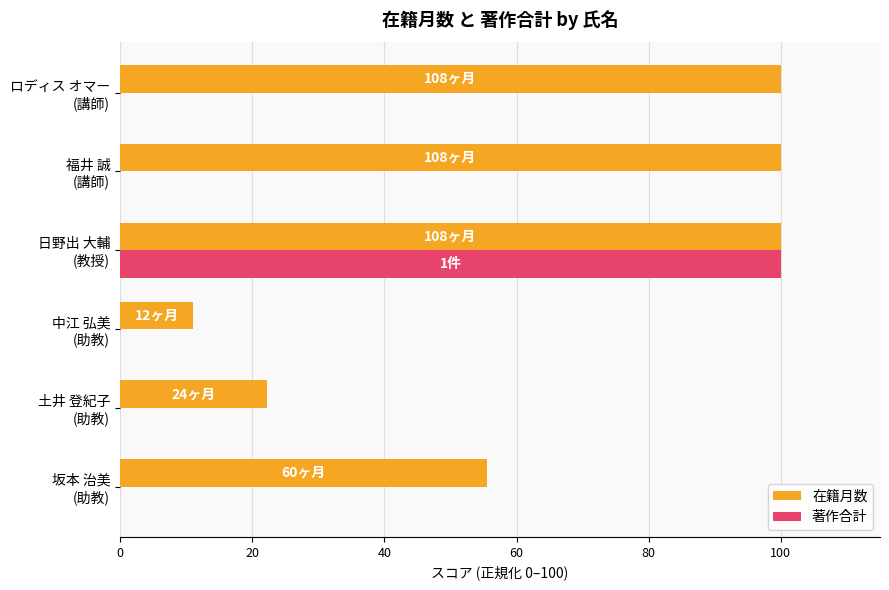

What is the maximum value for 著作合計?

100.0